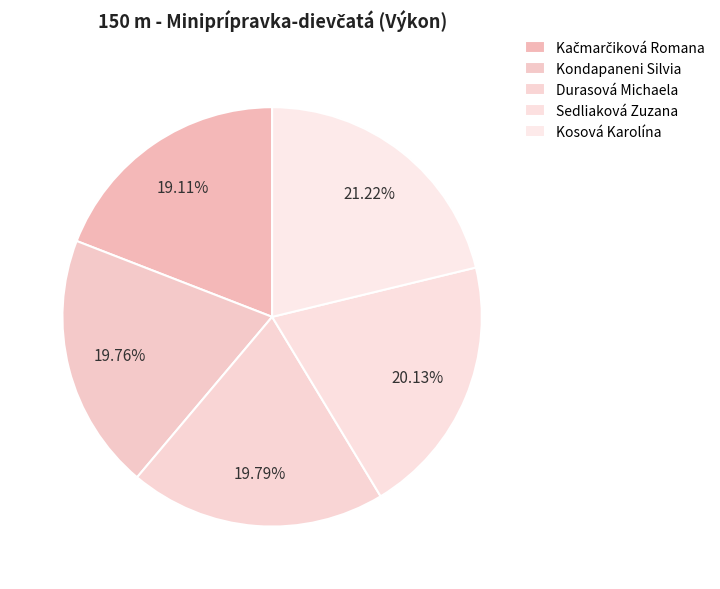

Is there any slice that represents more than half of the pie?

No